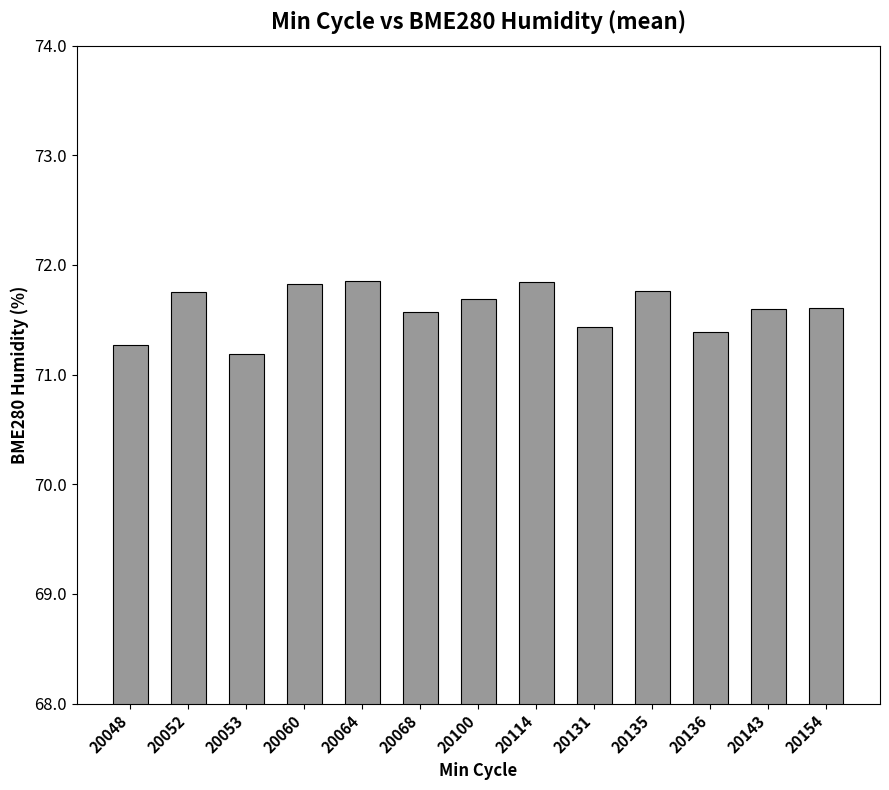

What is the sum of all values?

930.8